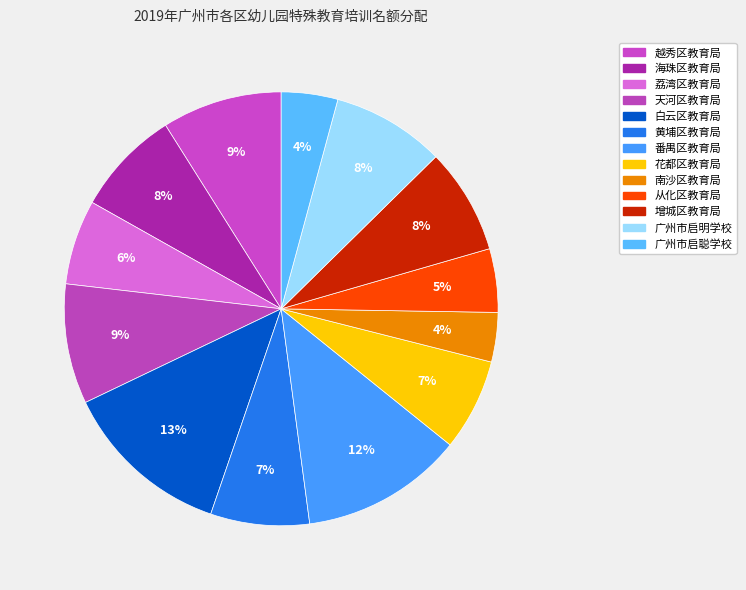

How many segments does this pie chart have?

13